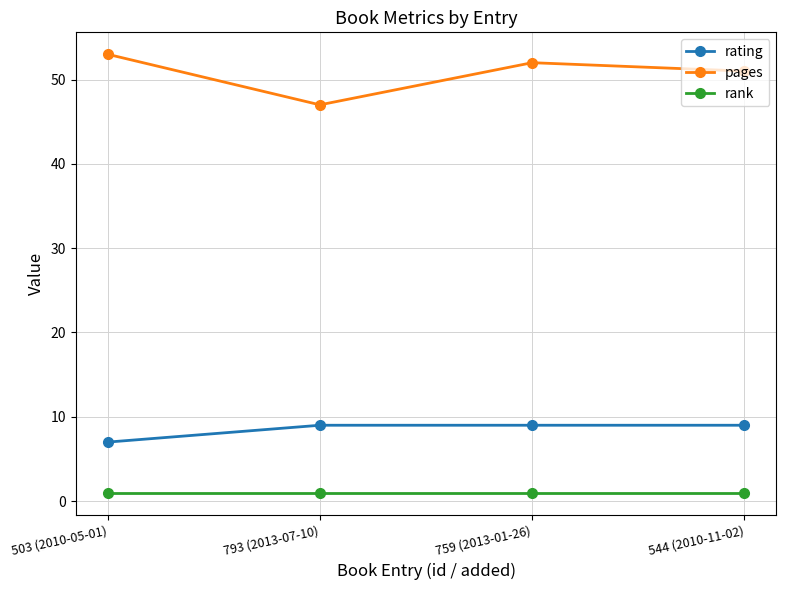

True or false: pages has a value of 26 at 759 (2013-01-26).

False